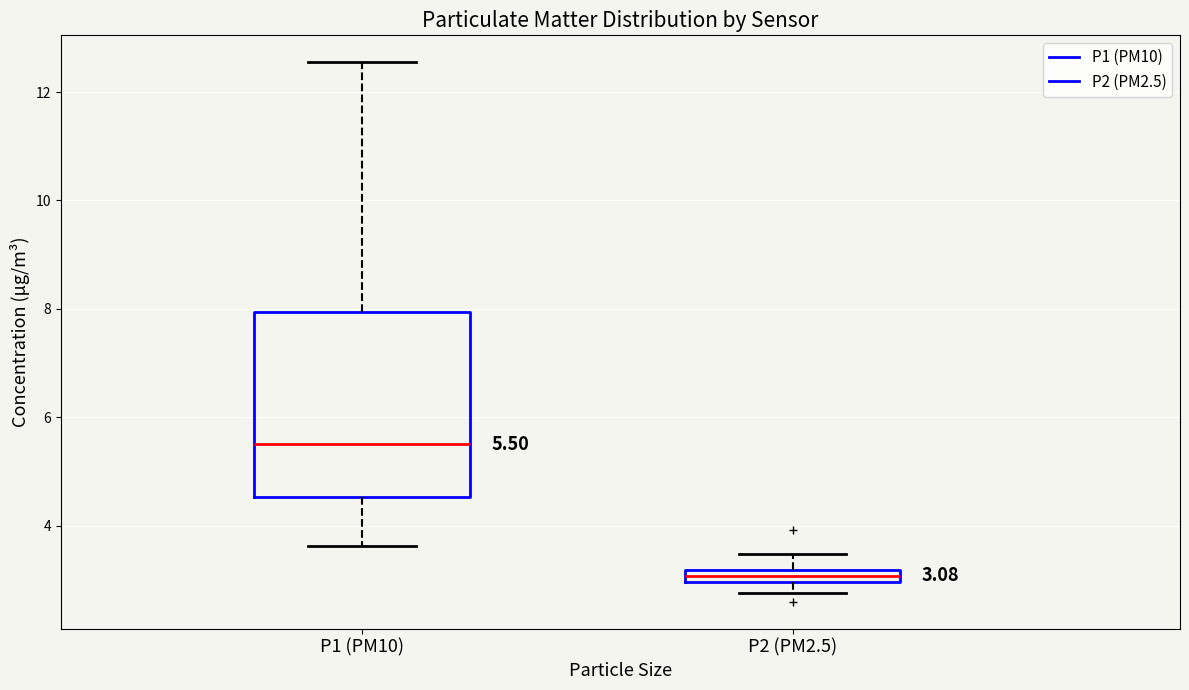

Which box's median line is the lowest?

P2 (PM2.5)